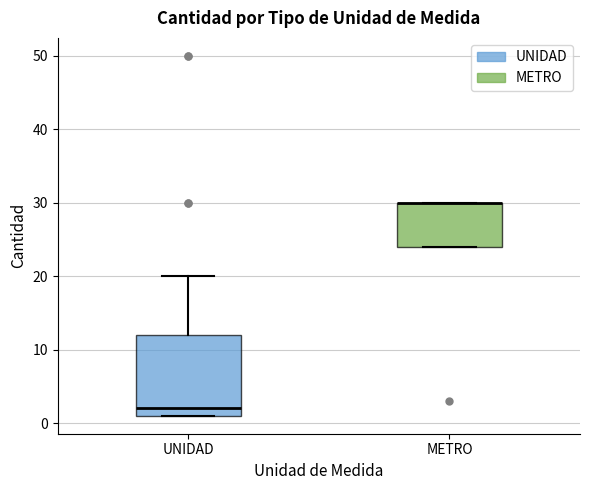

Reading left to right, transcribe this box plot: for each box, give where its median line is, the range the box spans, and where its two whiskers end, as read against the y-axis. The values are not printed on the chart, so give them approximately, as read against the axis.

UNIDAD: median 2, box 1 to 12, whiskers 1 to 20
METRO: median 30 (drawn on the box's upper edge), box 24 to 30, whiskers 24 to 30